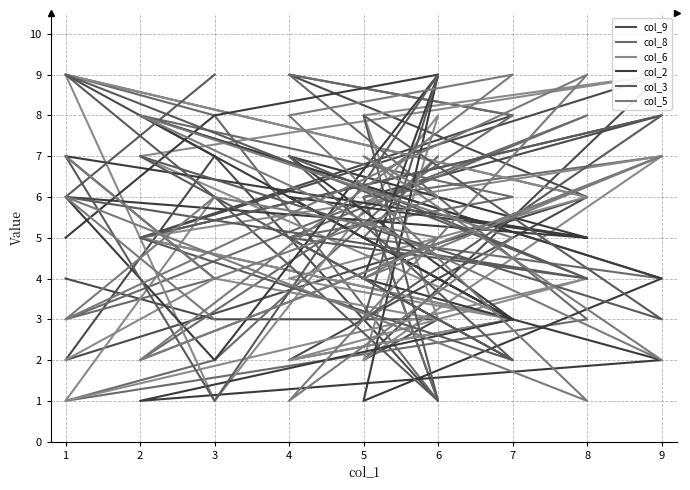

Does the chart have visible grid lines?

Yes